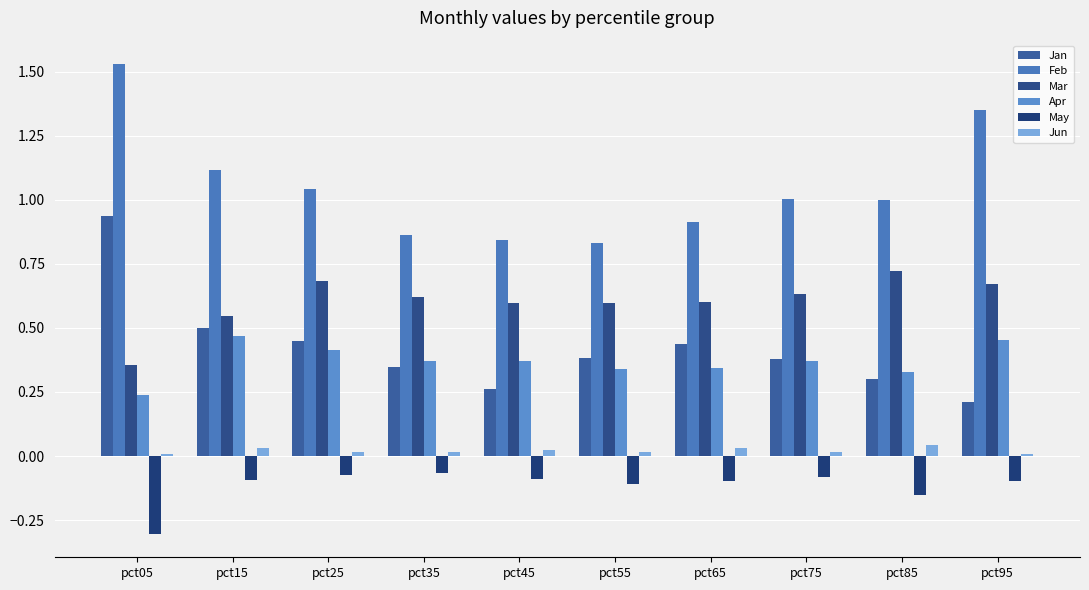

Count the number of data series in this chart.

6